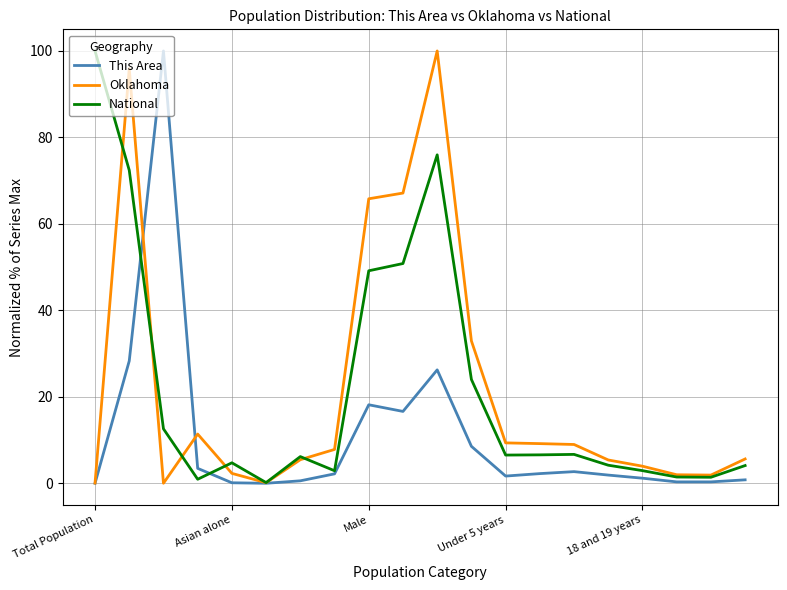

The This Area series shows 18.2 at Male. True or false?

True